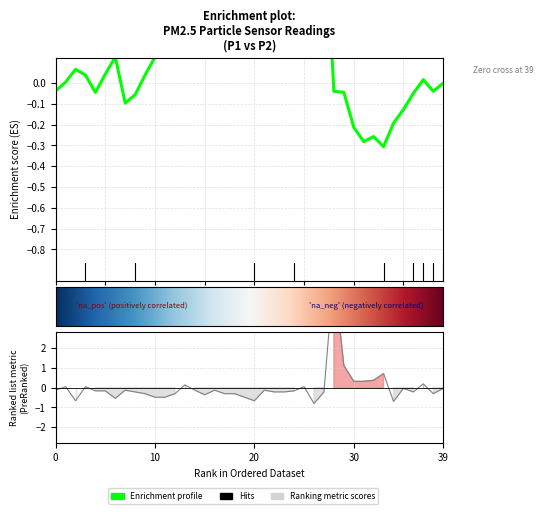

How many interior local valleys (lower than both neighbors) does the data have?

8